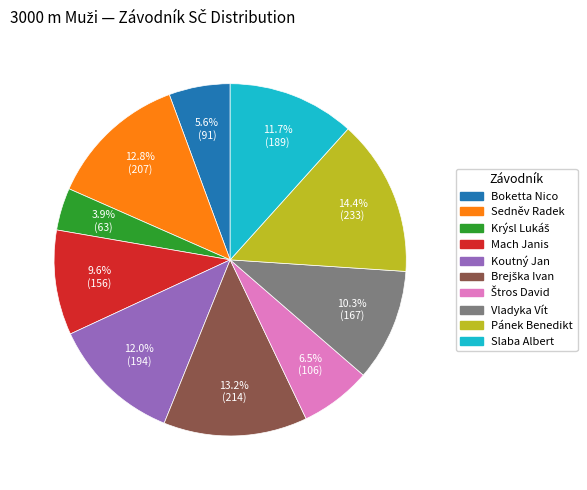

What portion of the pie excludes Slaba Albert?

88.3%